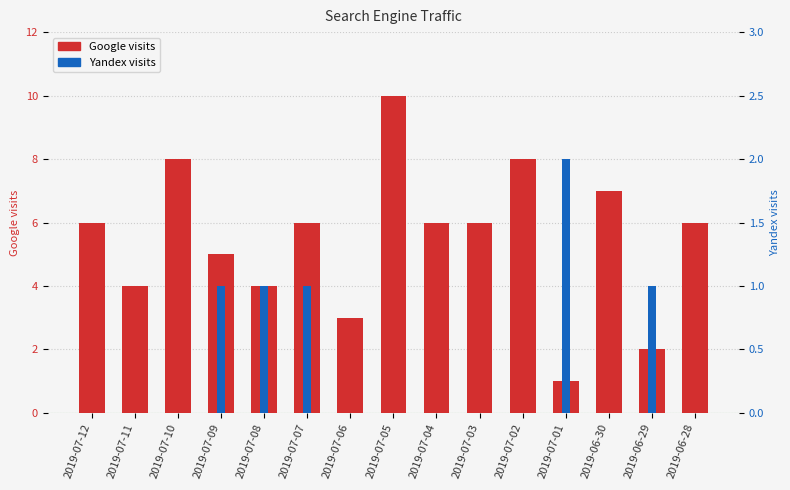

At 2019-07-08, list the series in order from largest to smallest.

Google visits, Yandex visits